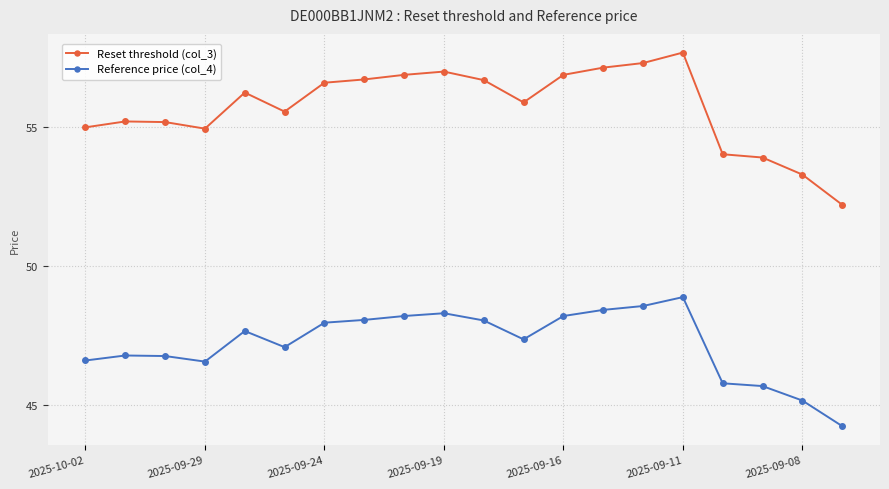

True or false: Reference price (col_4) and Reset threshold (col_3) intersect in this chart.

False